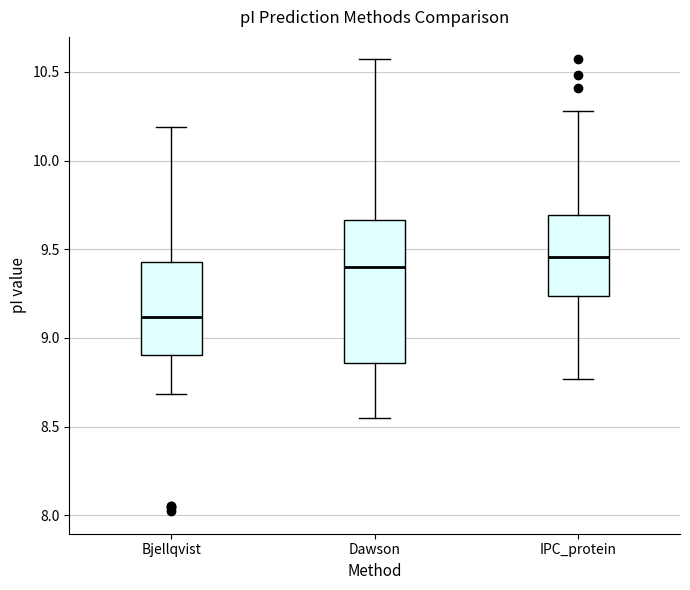

Comparing the boxes themselves (not the whiskers), which one is the tallest?

Dawson